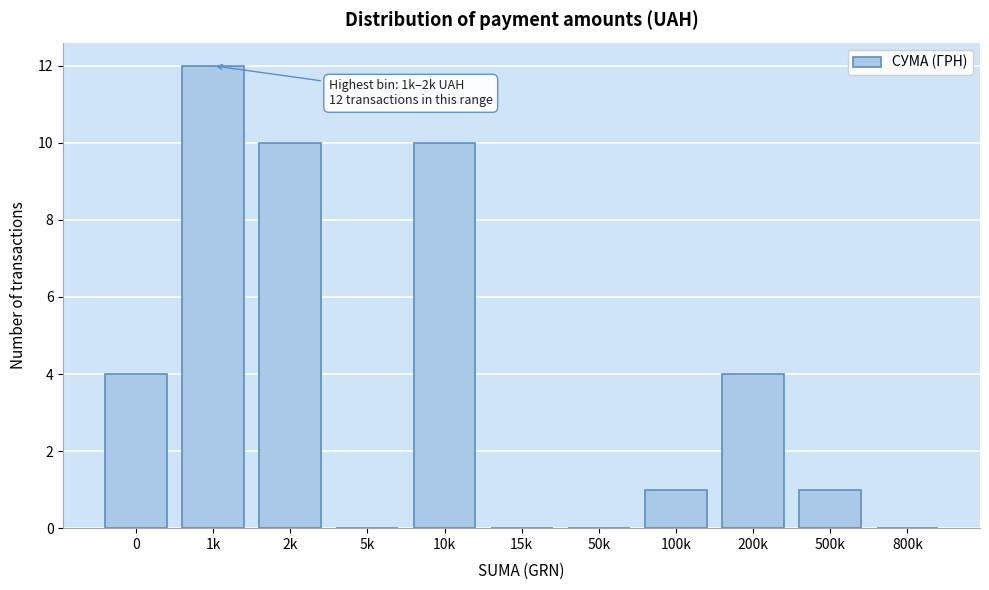

Reading left to right, transcribe all the data shown in this chart.

0=4	1k=12	2k=10	5k=0	10k=10	15k=0	50k=0	100k=1	200k=4	500k=1	800k=0